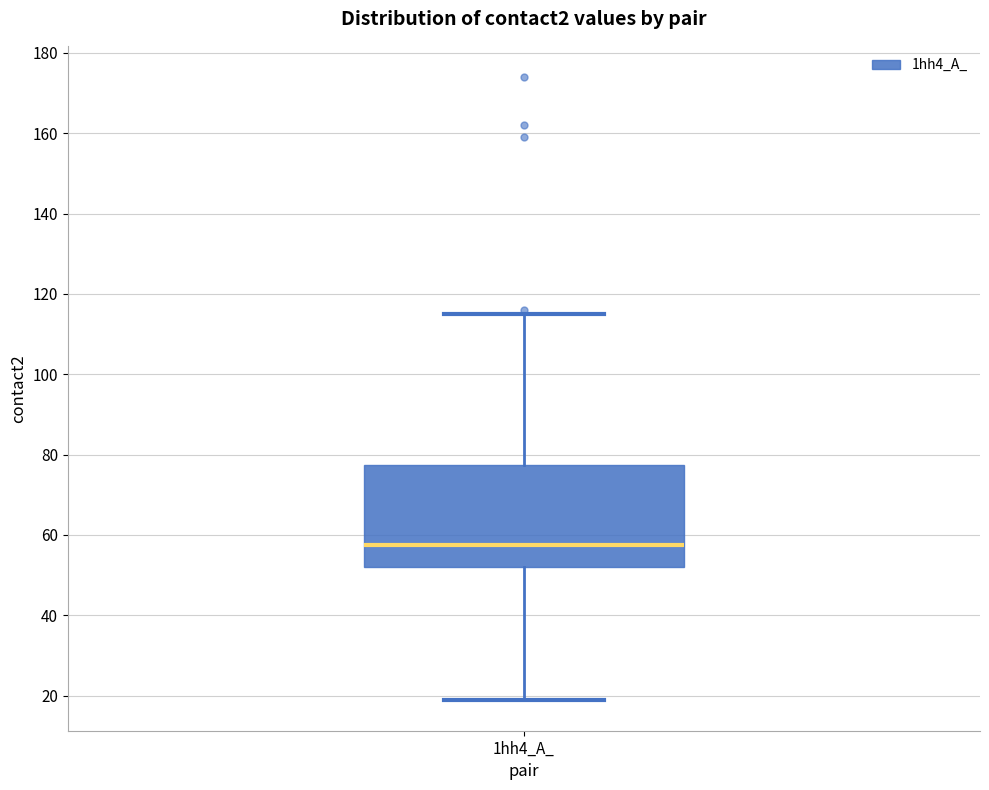

Where is the upper edge of the box for 1hh4_A_ on the y-axis? The values are not printed on the chart, so give them approximately, as read against the axis.

78